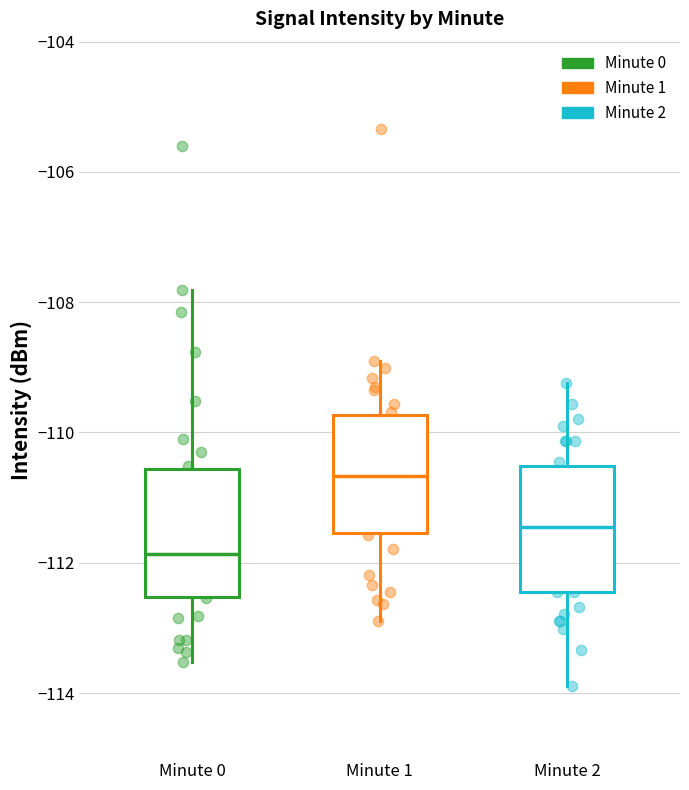

Which box's median line is the lowest?

Minute 0